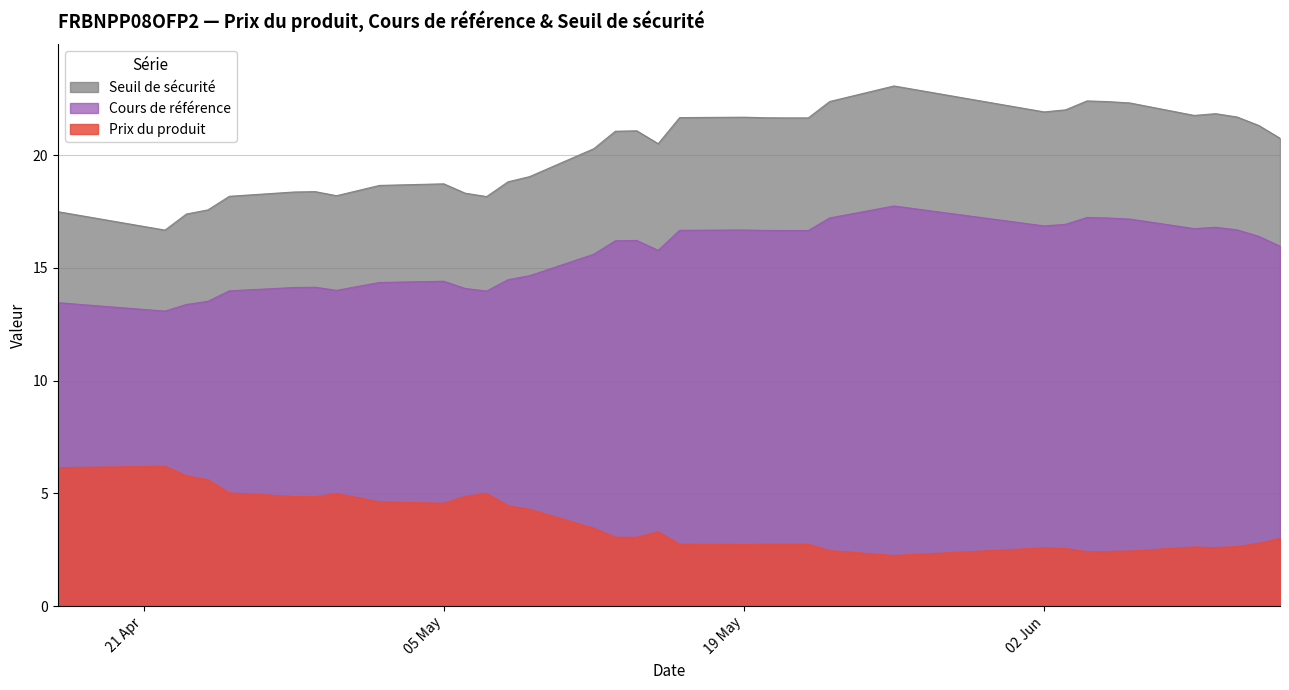

True or false: Cours de référence and Seuil de sécurité cross at least once.

False